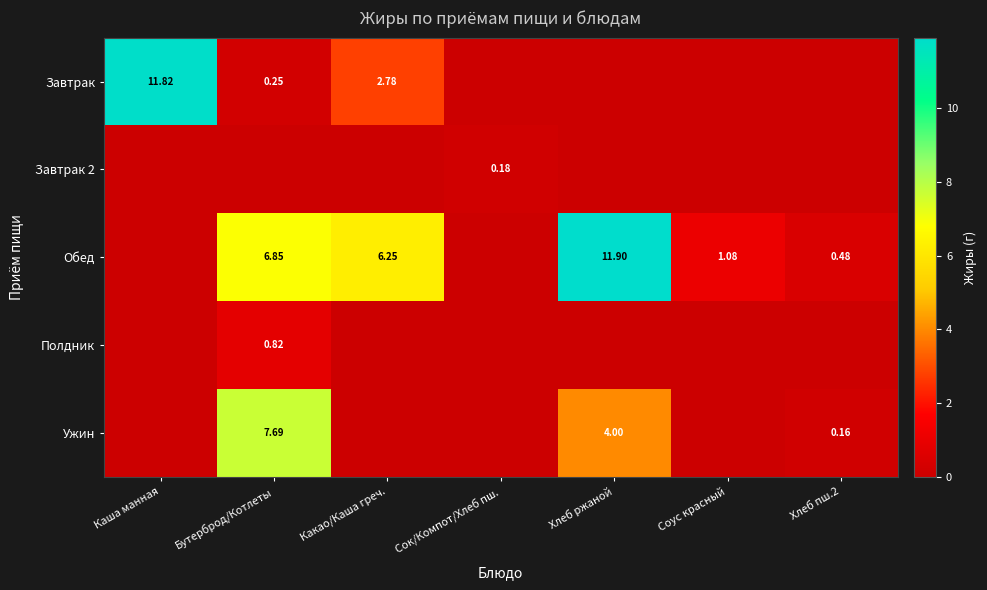

What is the difference between the maximum and minimum values in the Завтрак series?

11.8